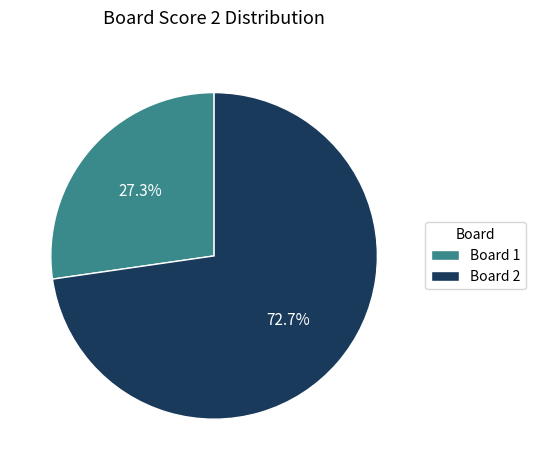

What is the largest slice in the pie chart?

Board 2